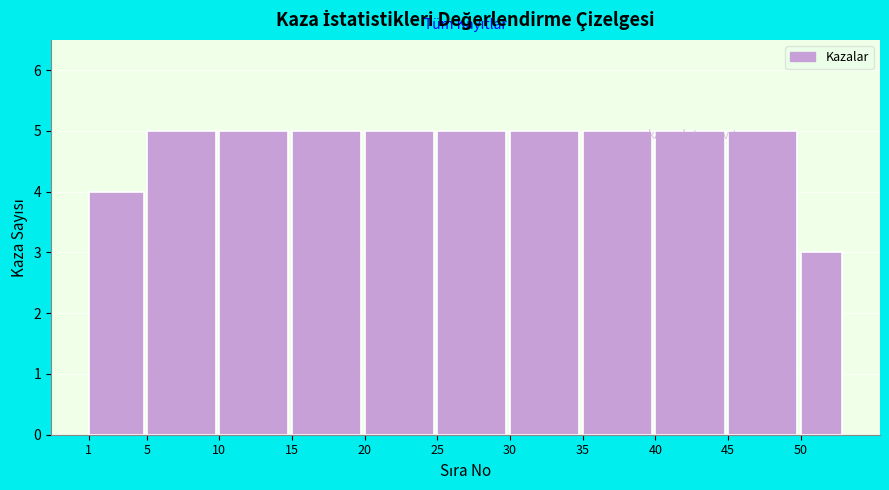

What is the average value?

5